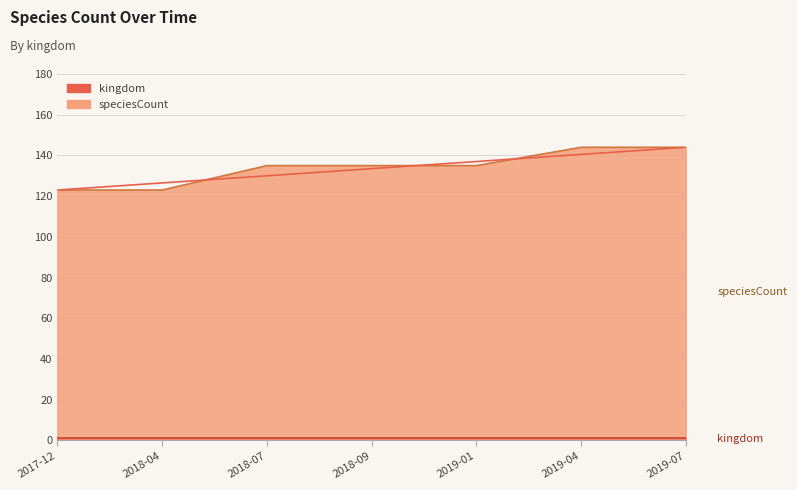

Which label corresponds to the smallest value in the chart?

2017-12